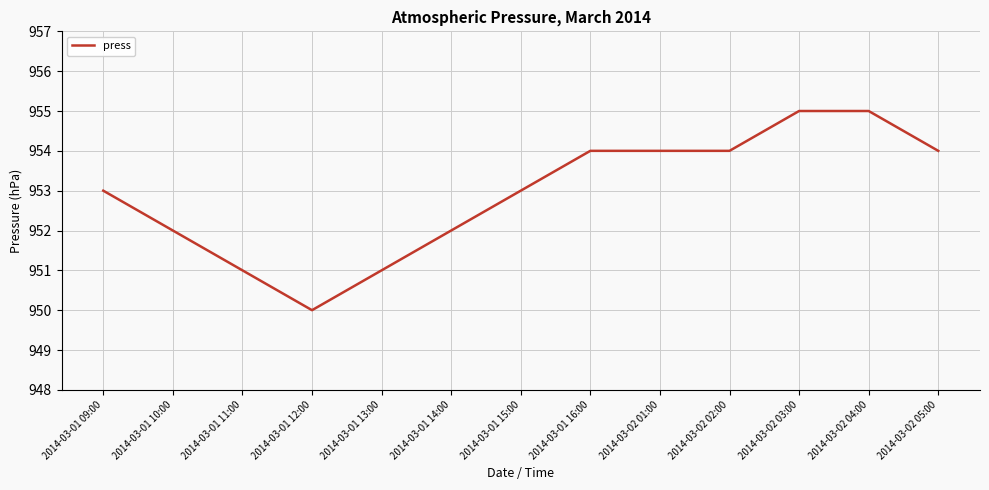

What is the ratio of the value at 2014-03-01 15:00 to the value at 2014-03-02 04:00?

1.0